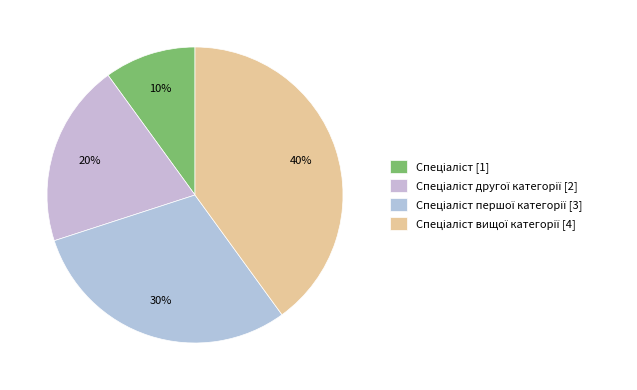

How many segments does this pie chart have?

4